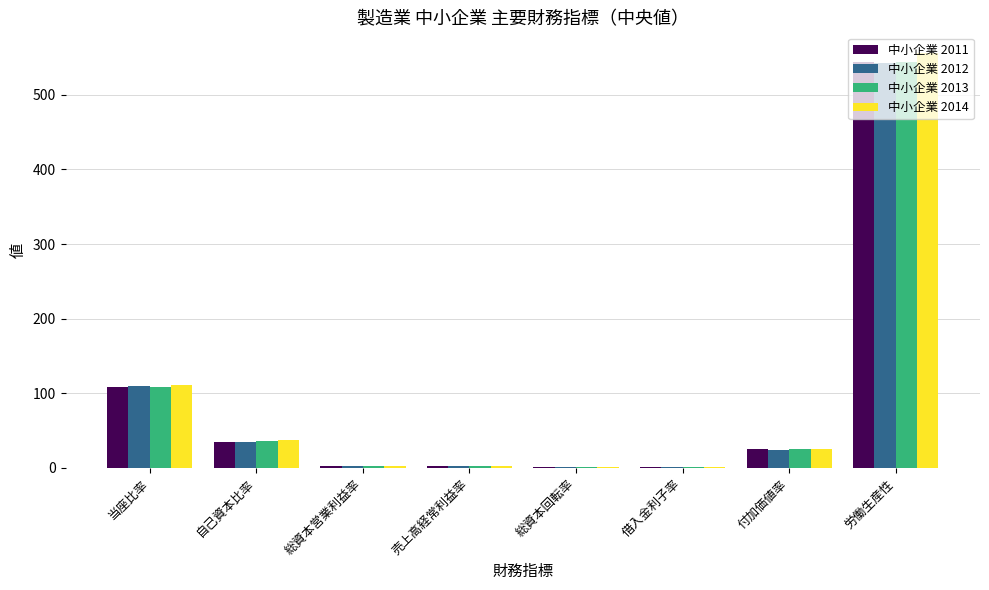

At which category is the sum across all series the highest?

労働生産性